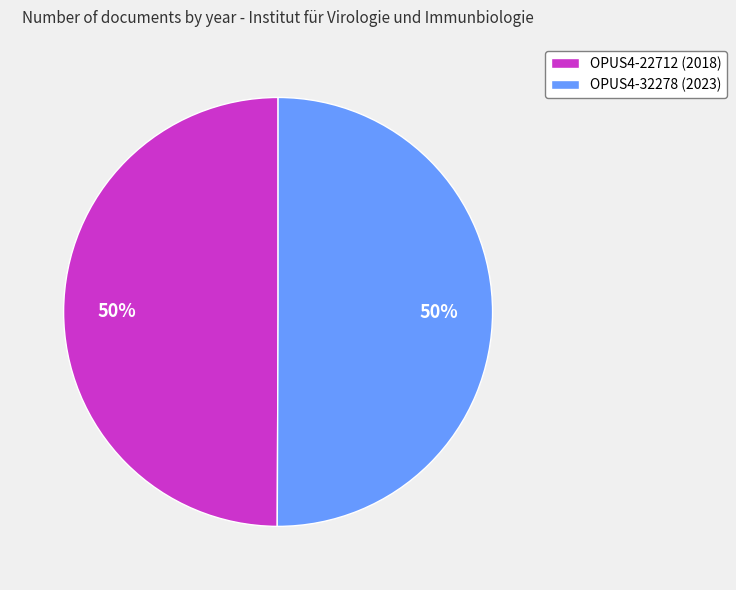

To the nearest percent, what is the combined percentage of OPUS4-32278 (2023) and OPUS4-22712 (2018)?

100%